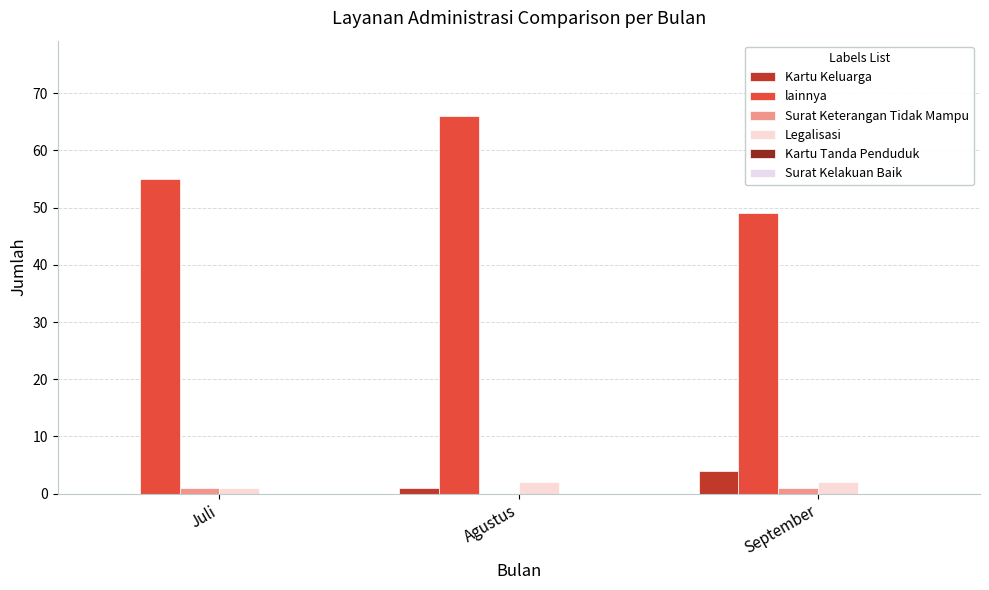

How many positive values does the Surat Keterangan Tidak Mampu series have?

2